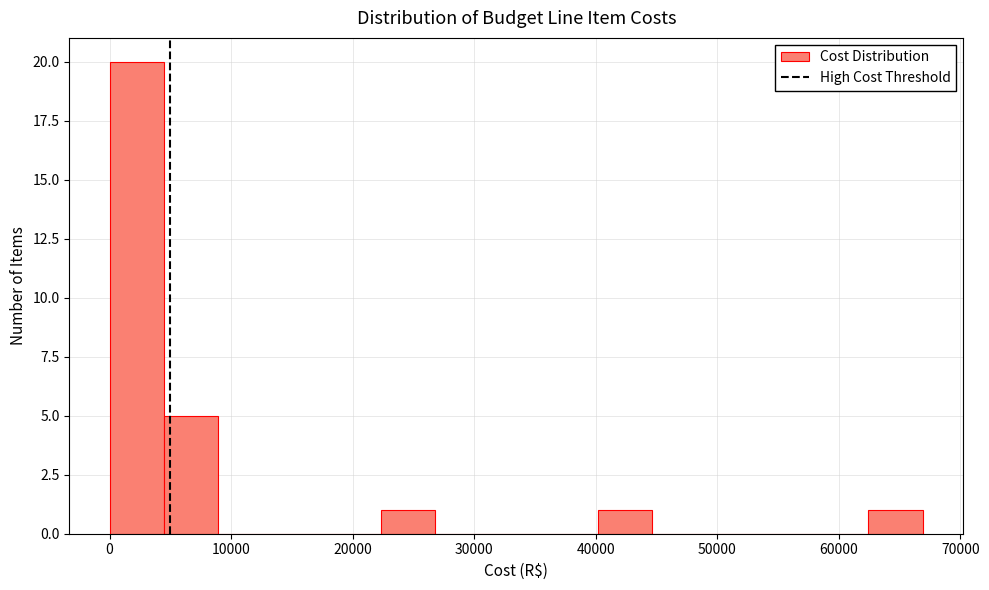

Which range on the x-axis has the tallest bar?

0 to 4000